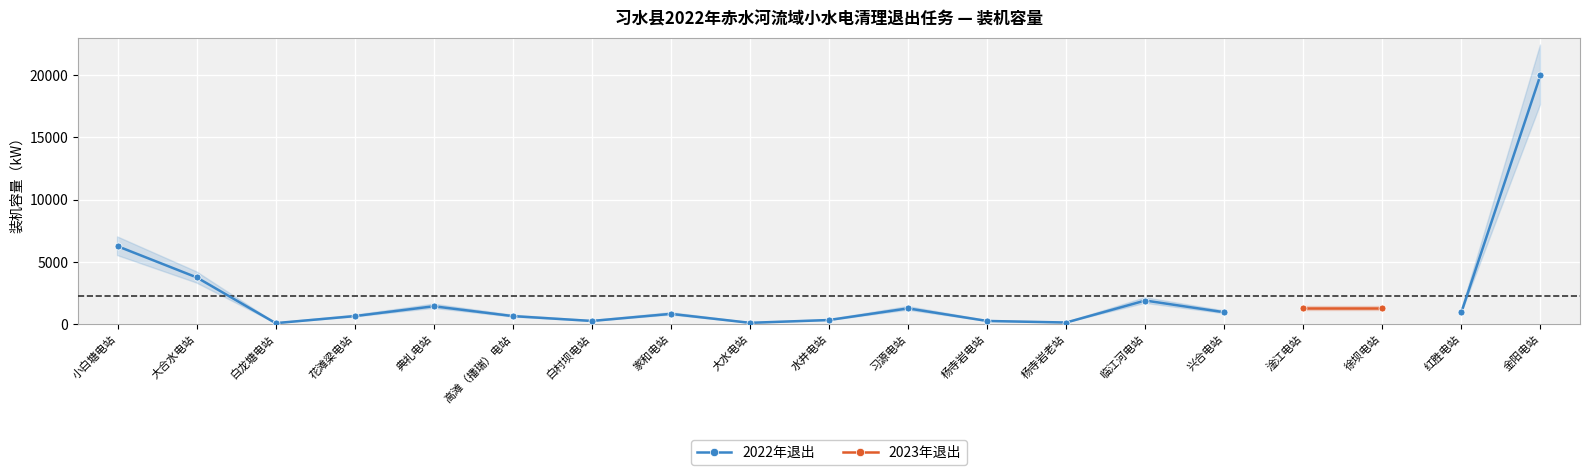

Which has a higher value, 兴合电站 or 习源电站?

习源电站